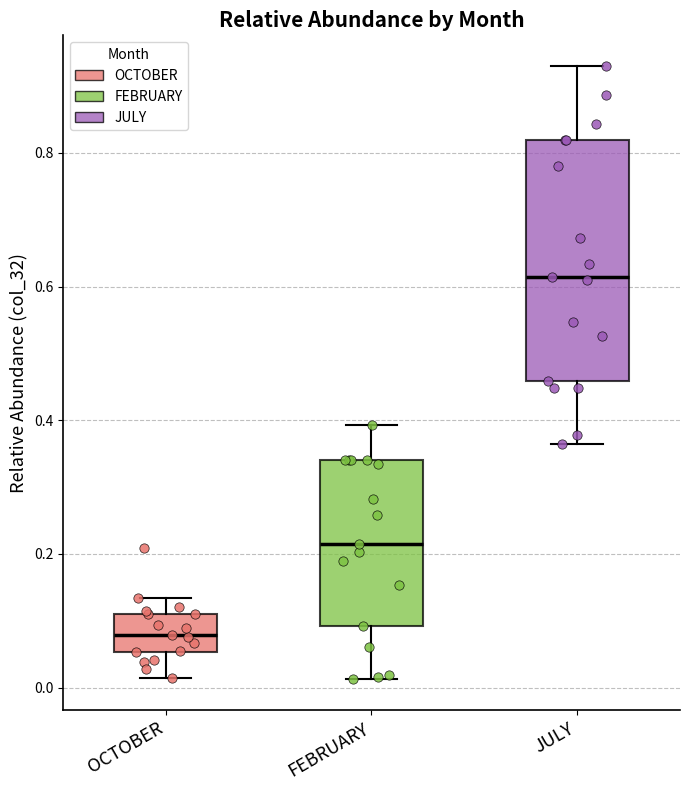

Which box has the lowest median line?

OCTOBER